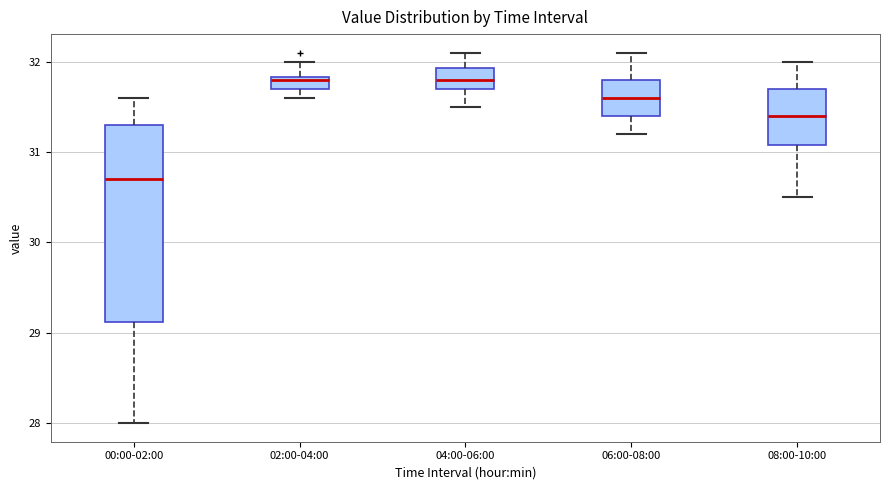

Which box's median line is the lowest?

00:00-02:00